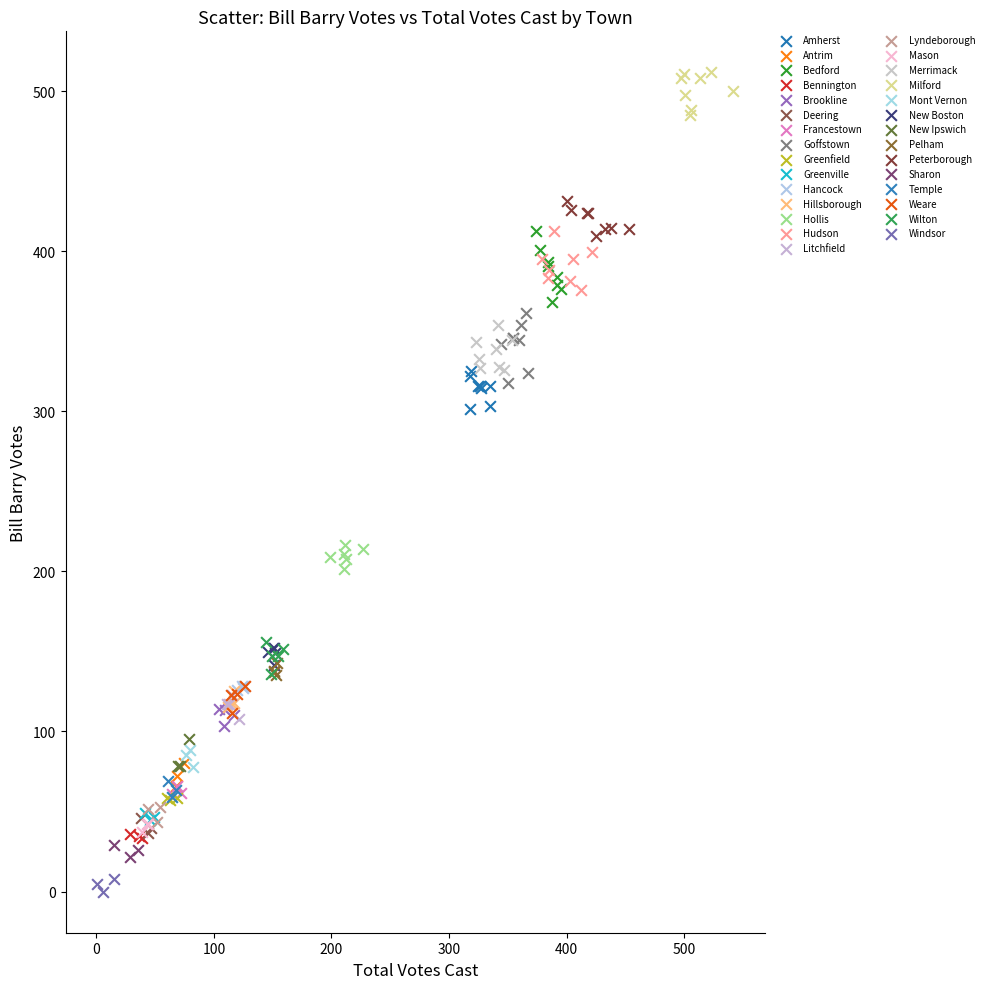

Which series reaches the minimum Y coordinate?

Windsor